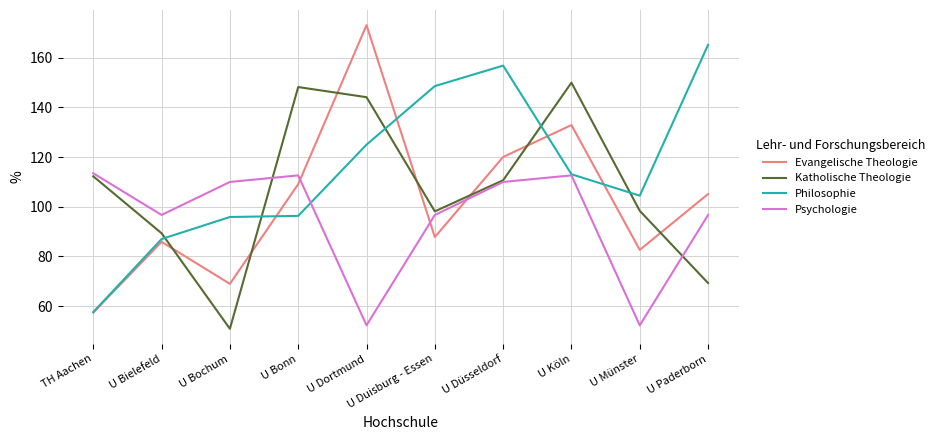

How many categories are shown in the chart?

10